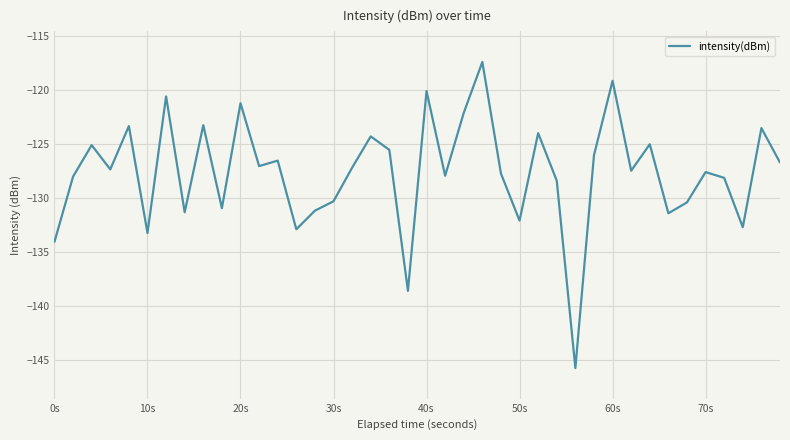

What is the smallest value displayed?

-145.8